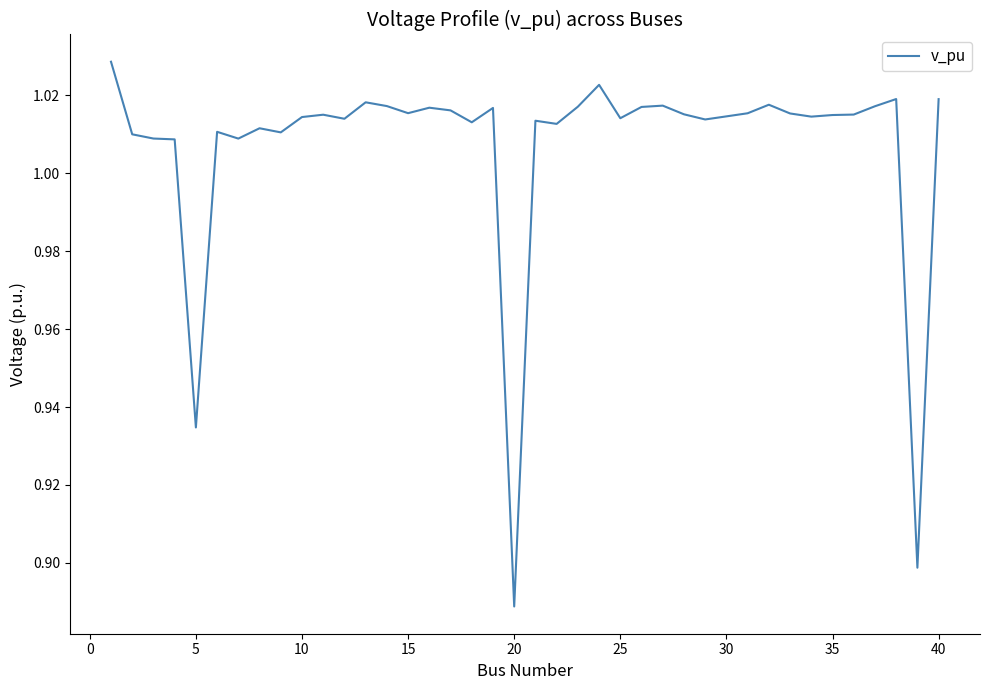

What is the maximum value shown in the chart?

1.0